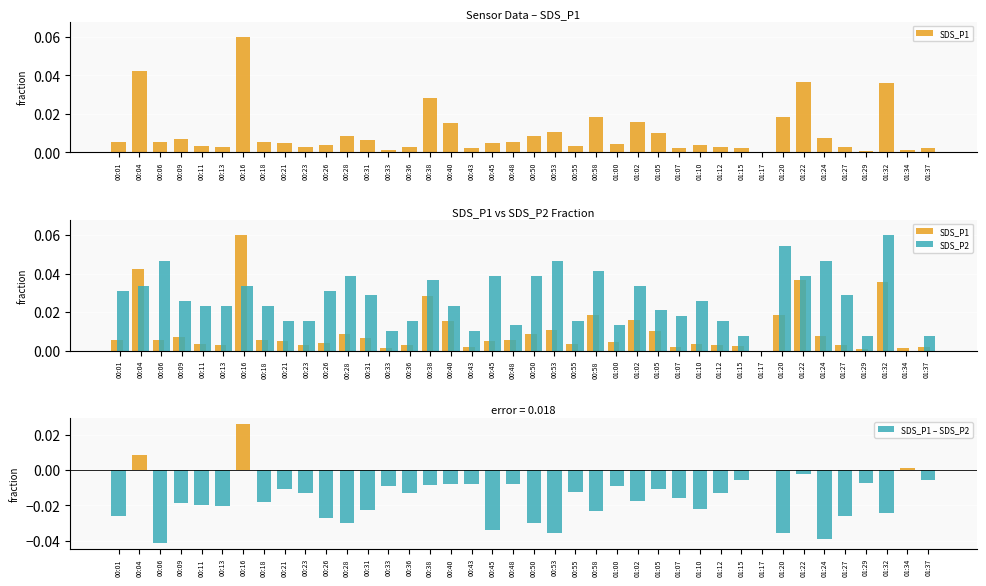

At which category is the sum across all series the highest?

00:16